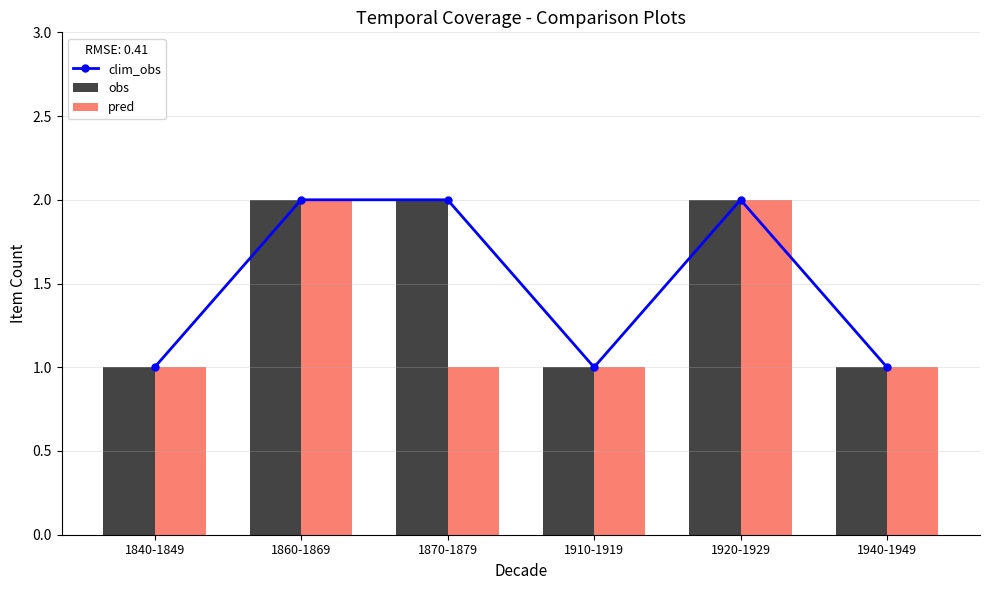

Reading right to left, extract all data points from this chart.

clim_obs: 1	2	1	2	2	1
obs: 1	2	1	2	2	1
pred: 1	2	1	1	2	1